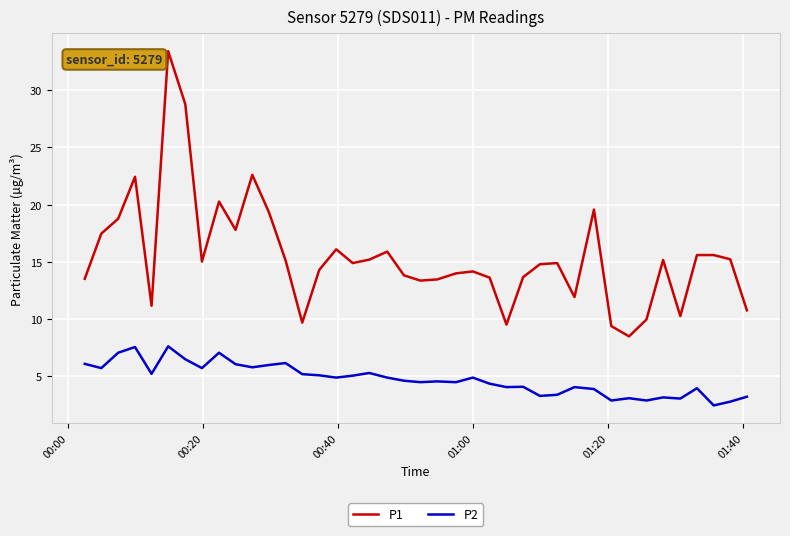

What is the minimum value shown in the chart?

2.5